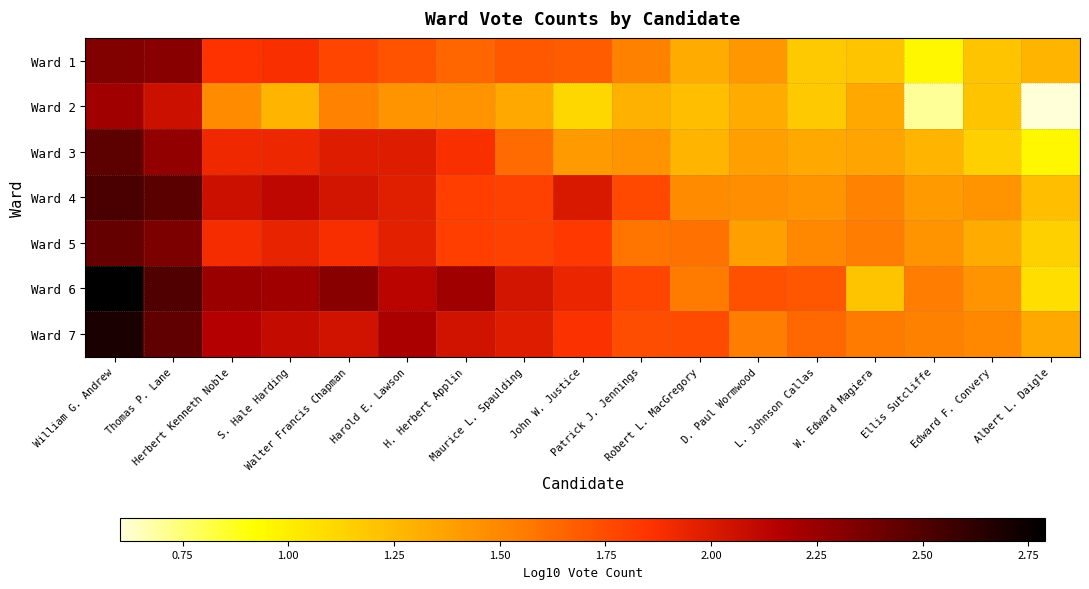

What is the total value across all series at D. Paul Wormwood?

10.2